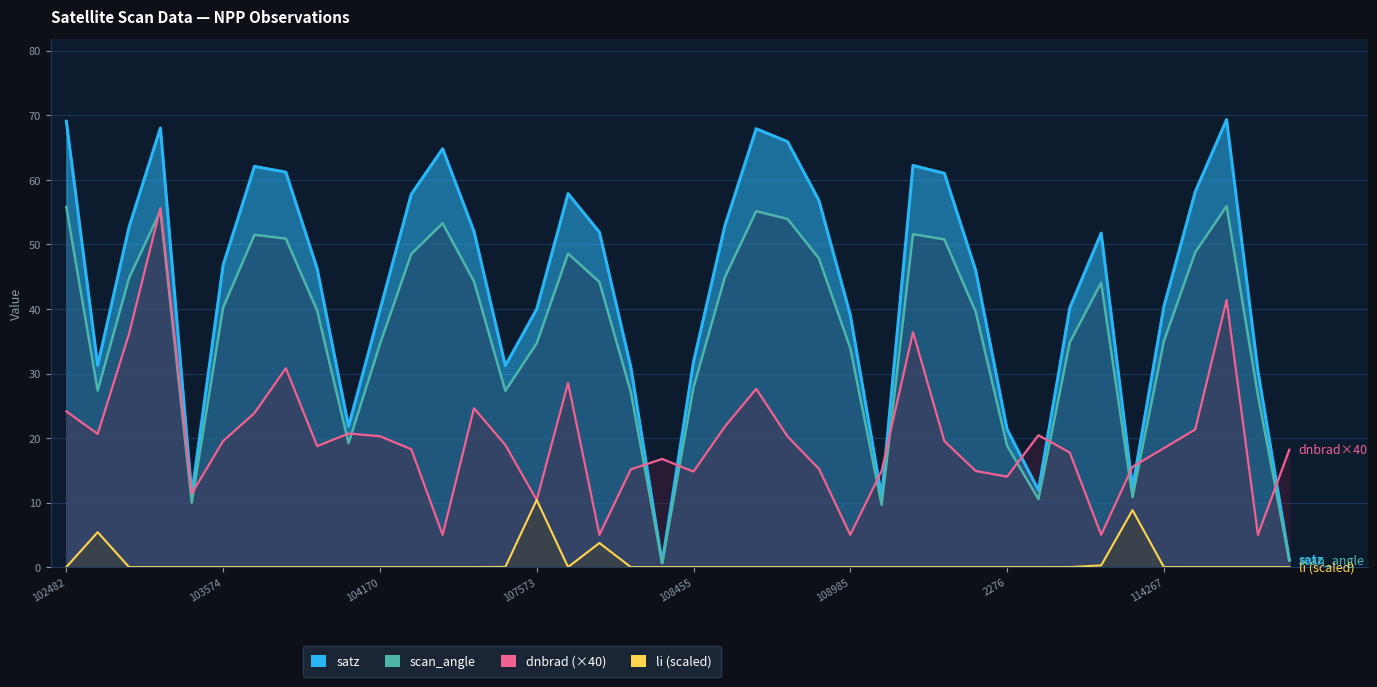

Reading left to right, extract all data points from this chart.

scan_angle: 55.8	27.4	44.8	55.2	10.0	40.2	51.5	50.9	39.8	19.2	34.5	48.5	53.3	44.3	27.3	34.7	48.6	44.2	27.1	0.6	27.8	44.9	55.2	54.0	47.8	33.9	9.6	51.6	50.8	39.5	18.8	10.5	34.8	44.1	10.8	35.0	48.8	55.9	26.6	1.0
dnbrad (×40): 24.1	20.6	36.1	55.6	11.4	19.5	23.9	30.8	18.7	20.7	20.3	18.3	5.0	24.6	18.9	10.4	28.5	5.0	15.1	16.8	14.8	21.8	27.6	20.2	15.2	5.0	14.9	36.4	19.5	14.9	14.0	20.4	17.8	5.0	15.5	18.4	21.3	41.4	5.0	18.2
li (scaled): 0.0	5.4	0.0	0.0	0.0	0.0	0.0	0.0	0.0	0.0	0.0	0.0	0.0	0.0	0.0	10.4	0.0	3.7	0.0	0.0	0.0	0.0	0.0	0.0	0.0	0.0	0.0	0.0	0.0	0.0	0.0	0.0	0.0	0.3	8.8	0.0	0.0	0.0	0.0	0.0